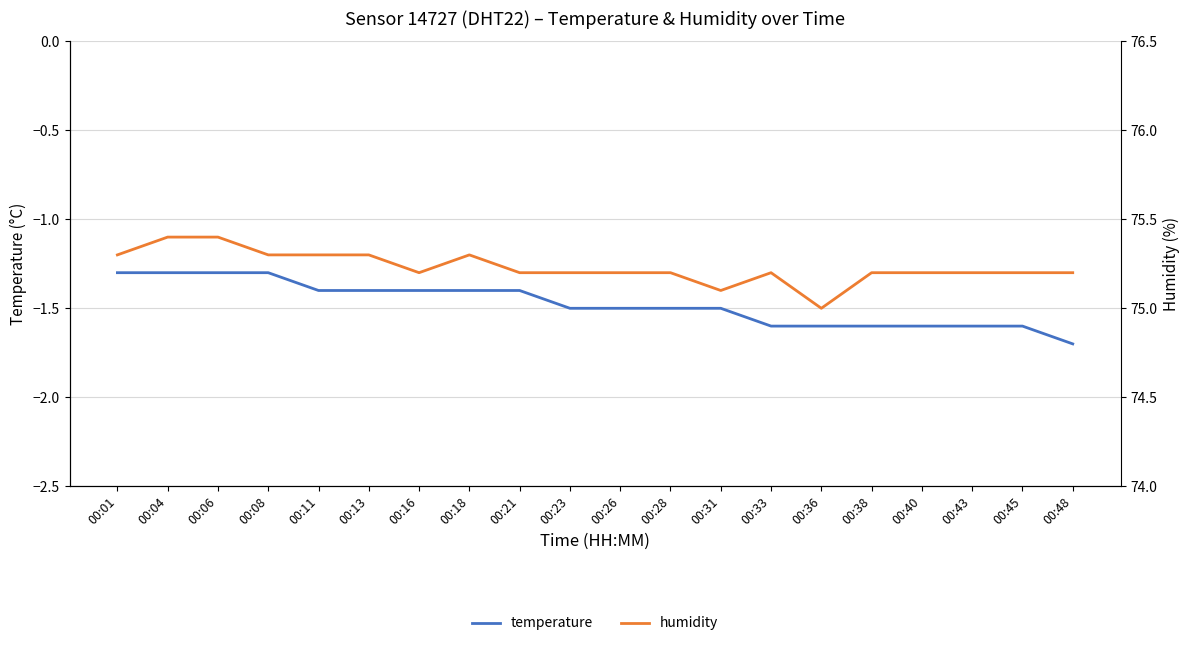

What is the sum of the humidity values at 00:31 and 00:21?

150.3